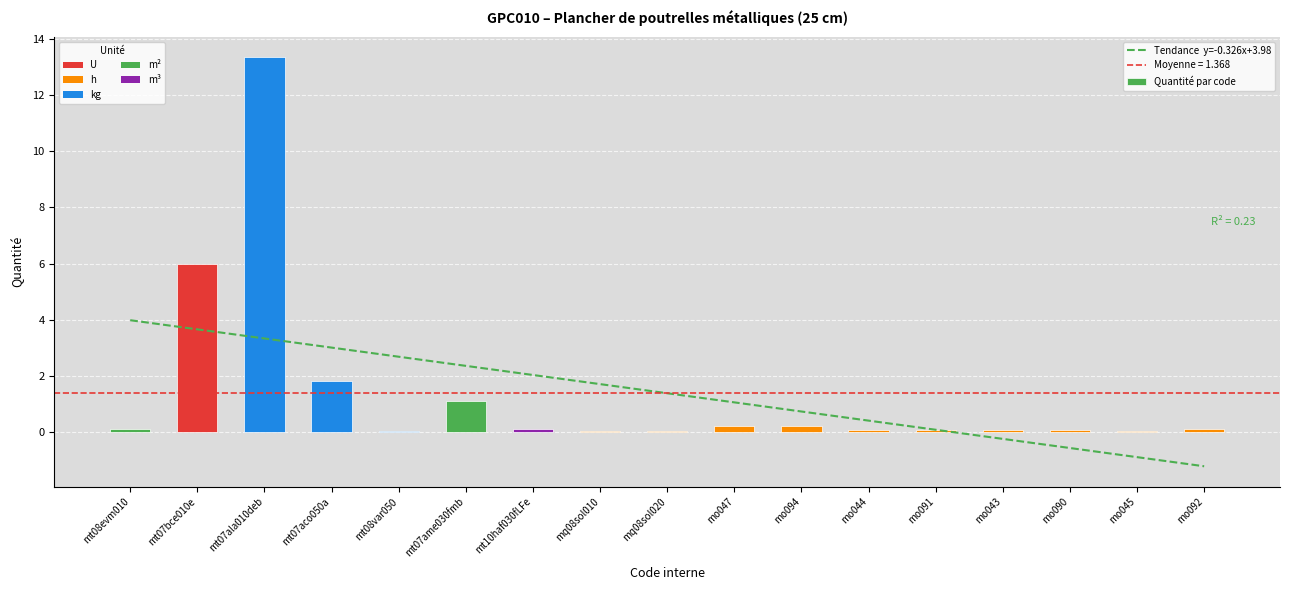

What is the minimum value shown in the chart?

-1.2